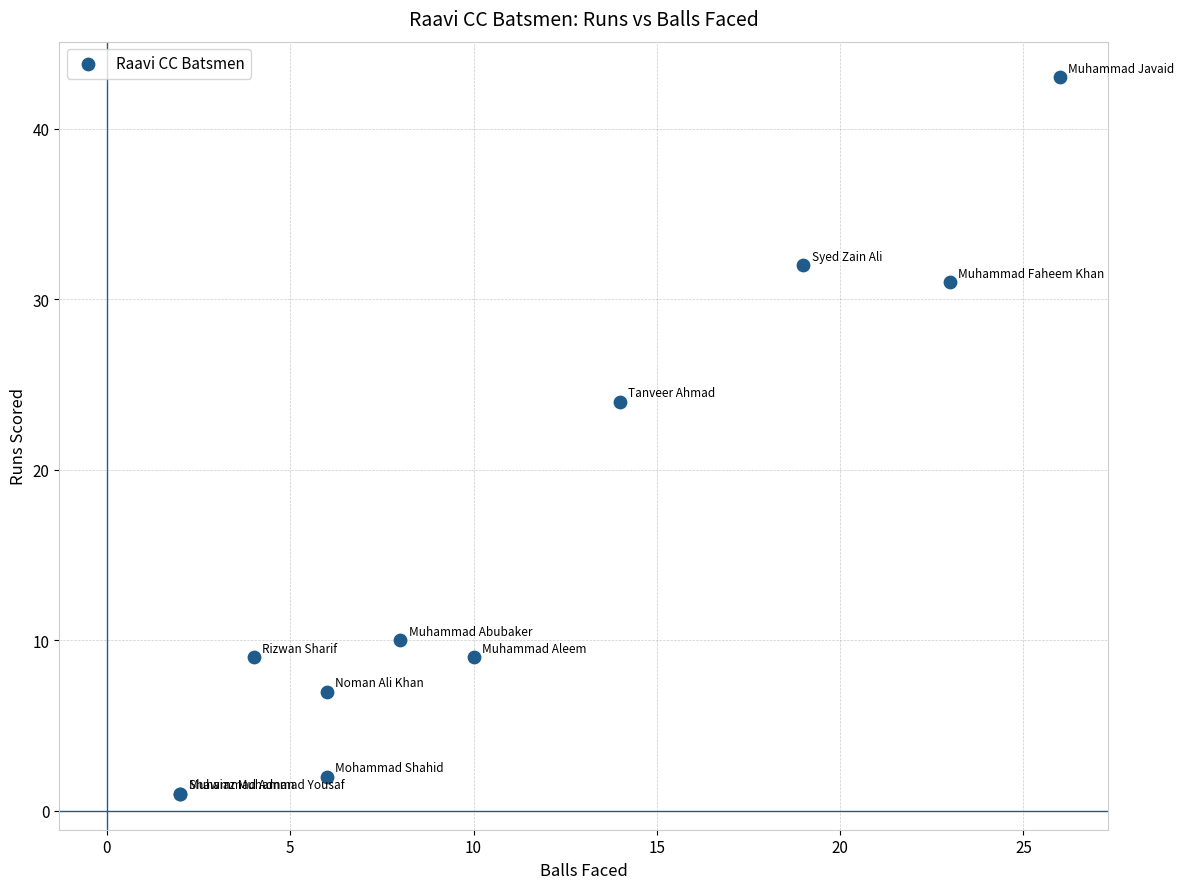

What Y value in the scatter plot is closest to 22?

24